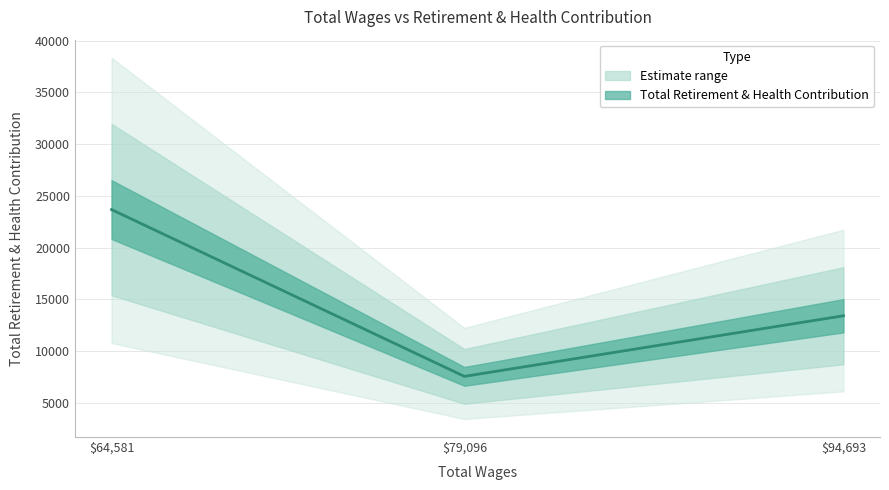

What is the difference between the maximum and minimum values?

16114